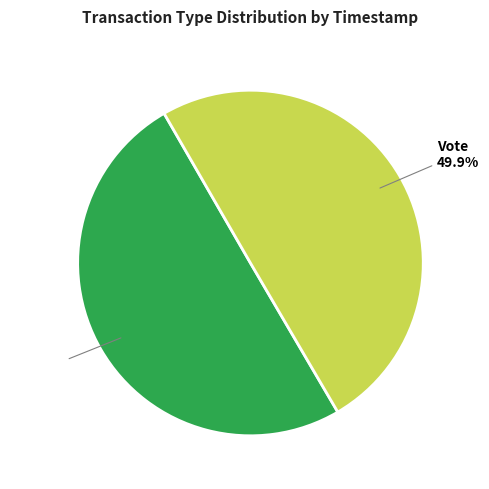

Combined, what portion of the pie is Regular and Vote?

100.0%